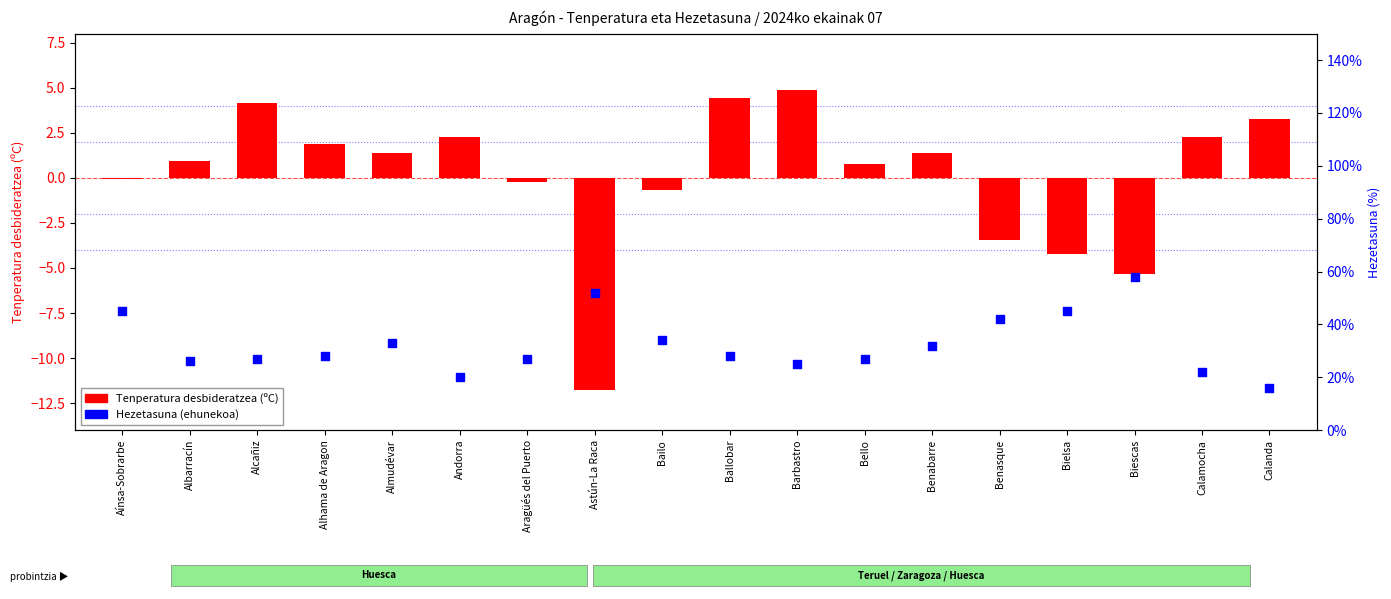

Which series reaches the minimum Y coordinate?

Tenperatura desbideratzea (ºC)